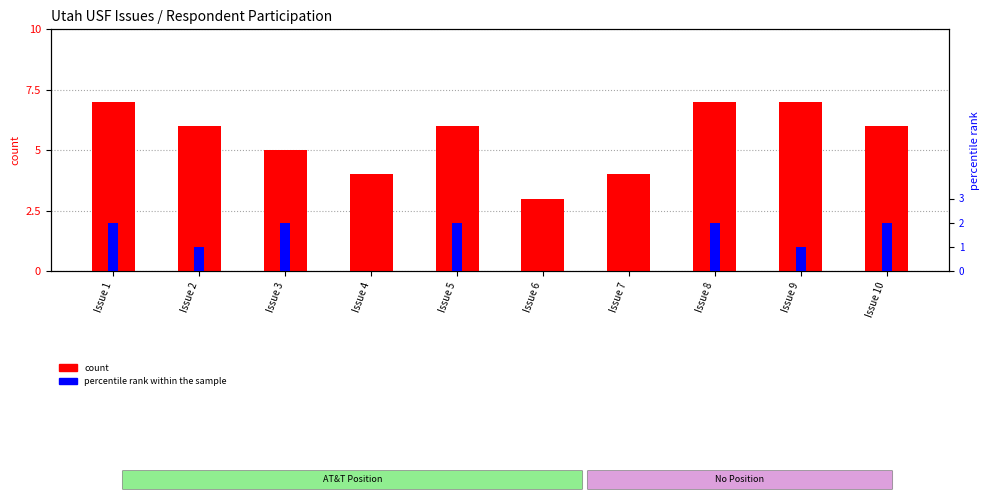

Which series has the largest total across all categories?

count